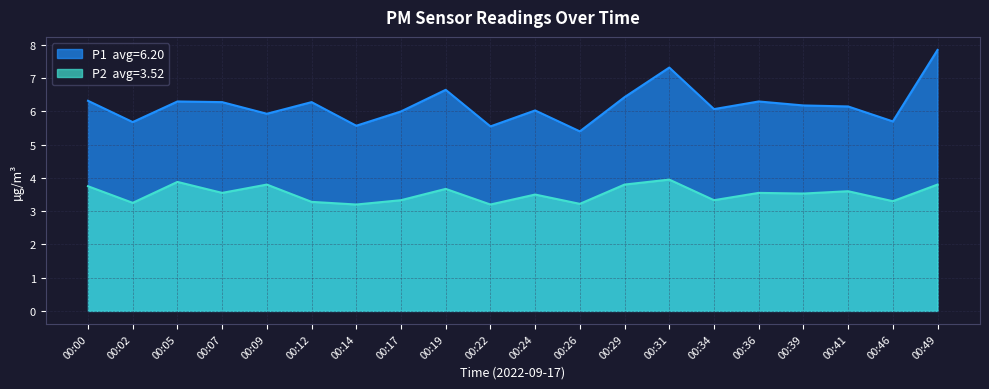

How many interior local valleys does the P2 series have?

8